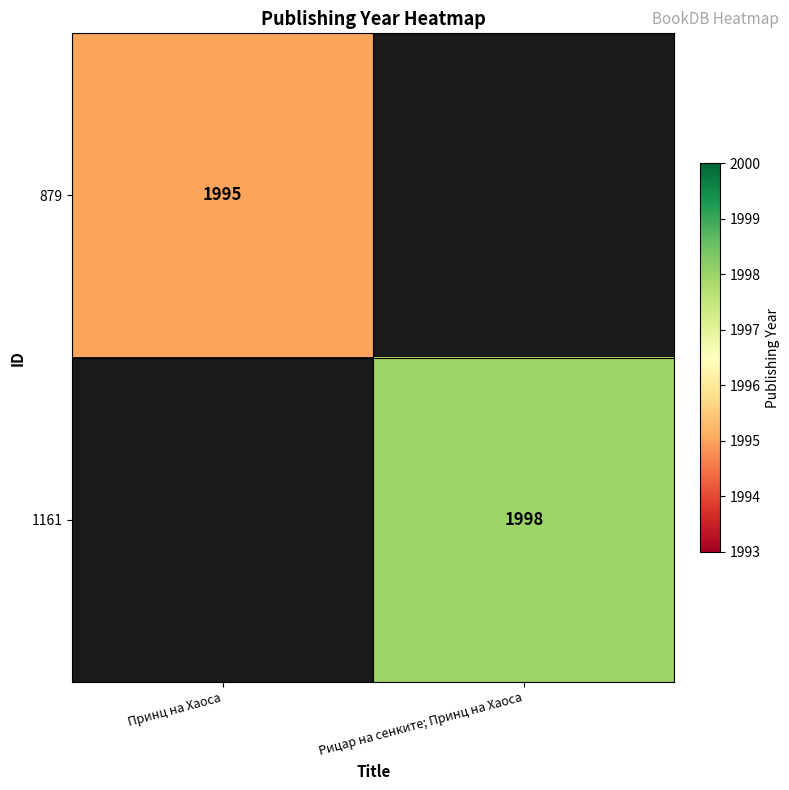

True or false: 1161 has a value of 3468 at Рицар на сенките; Принц на Хаоса.

False